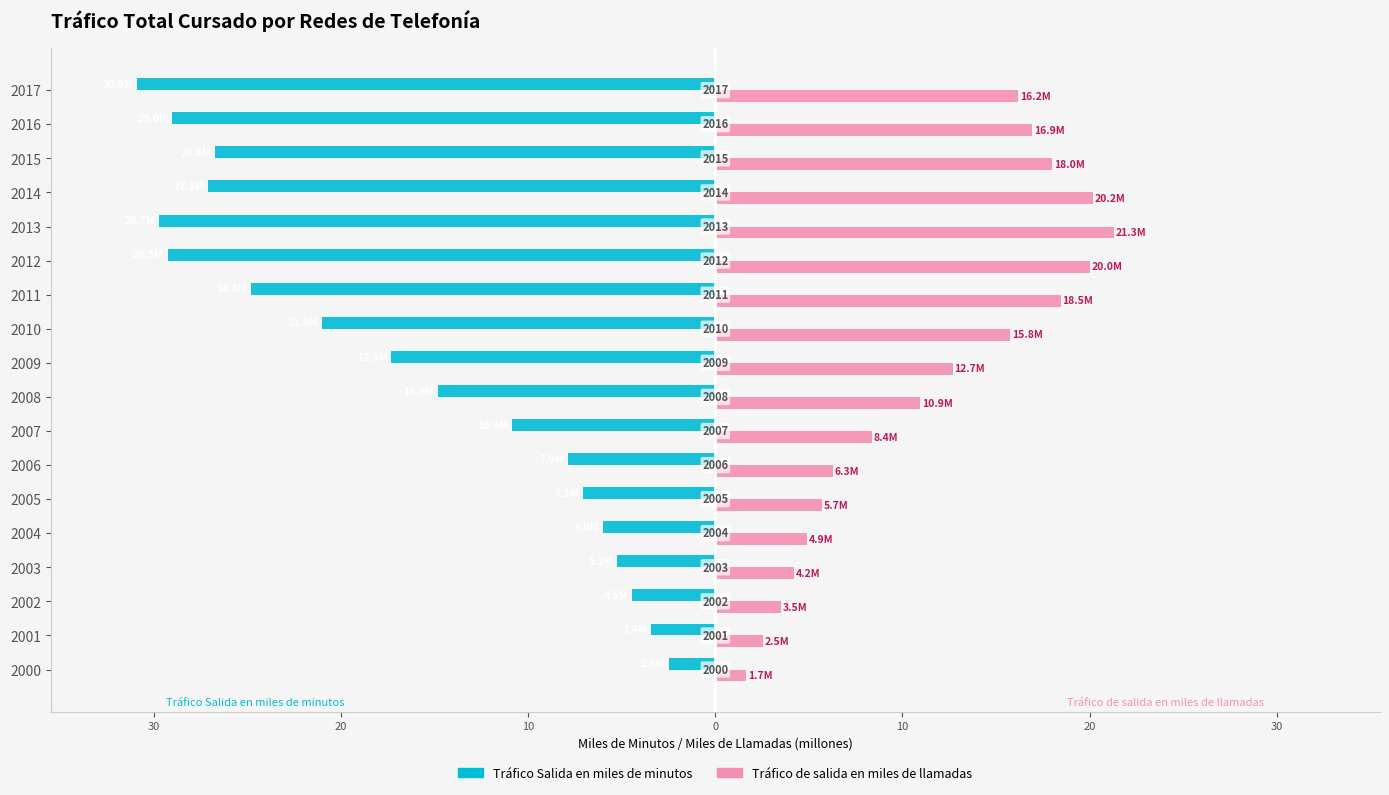

What are all the series names shown in the legend?

Tráfico Salida en miles de minutos, Tráfico de salida en miles de llamadas